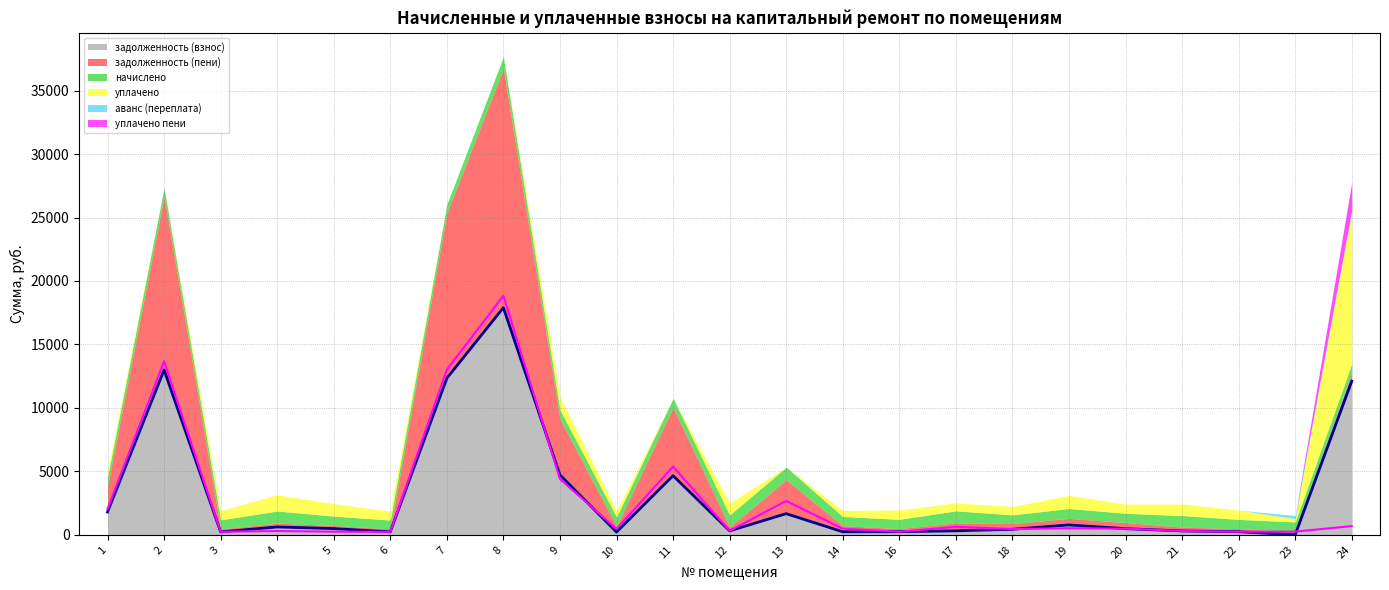

Reading left to right, list all the values displayed in this chart.

задолженность (взнос): 1=1797.2	2=12993.6	3=230.4	4=619.6	5=490.3	6=232.9	7=12340.1	8=17897.8	9=4720.3	10=217.7	11=4658.2	12=312.5	13=1667.0	14=238.9	16=244.9	17=314.5	18=435.8	19=777.5	20=484.6	21=304.1	22=243.2	23=0.0	24=12103.0
задолженность (пени): 1=2035.0	2=13674.0	3=237.0	4=299.0	5=245.3	6=233.2	7=13018.8	8=18835.1	9=4396.7	10=461.8	11=5376.0	12=312.7	13=2667.2	14=481.8	16=242.2	17=629.5	18=453.5	19=517.8	20=484.6	21=302.8	22=243.9	23=253.2	24=685.5
начислено: 1=717.8	2=680.4	3=711.0	4=959.4	5=736.5	6=699.1	7=678.7	8=937.3	9=726.3	10=733.1	11=717.8	12=937.3	13=1000.2	14=722.9	16=734.8	17=944.1	18=682.1	19=777.4	20=728.0	21=911.7	22=729.7	23=760.4	24=685.5
уплачено: 1=480.0	2=0.0	3=704.5	4=1280.0	5=981.5	6=698.9	7=0.0	8=0.0	9=1050.0	10=489.0	11=0.0	12=937.0	13=0.0	14=480.0	16=737.5	17=629.0	18=664.4	19=1037.0	20=728.0	21=913.0	22=729.0	23=254.0	24=12103.0
аванс (переплата): 1=0.0	2=0.0	3=0.0	4=0.0	5=0.0	6=0.0	7=0.0	8=0.0	9=0.0	10=0.0	11=0.0	12=0.0	13=0.0	14=0.0	16=0.0	17=0.0	18=0.0	19=0.0	20=0.0	21=0.0	22=0.0	23=253.1	24=0.0
уплачено пени: 1=0.0	2=0.0	3=6.6	4=0.0	5=1.5	6=0.0	7=0.0	8=0.0	9=0.0	10=0.0	11=0.0	12=0.0	13=0.0	14=0.0	16=0.0	17=0.0	18=0.0	19=0.0	20=0.0	21=0.0	22=0.0	23=0.0	24=2184.0